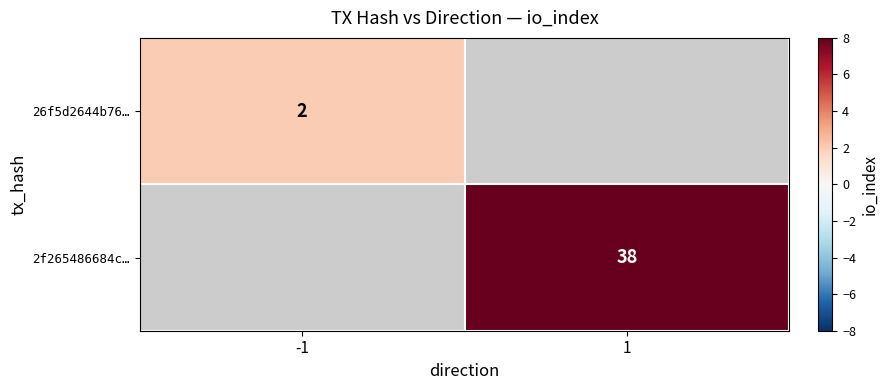

Is it true that 2f265486684c… equals 14 at 1?

False